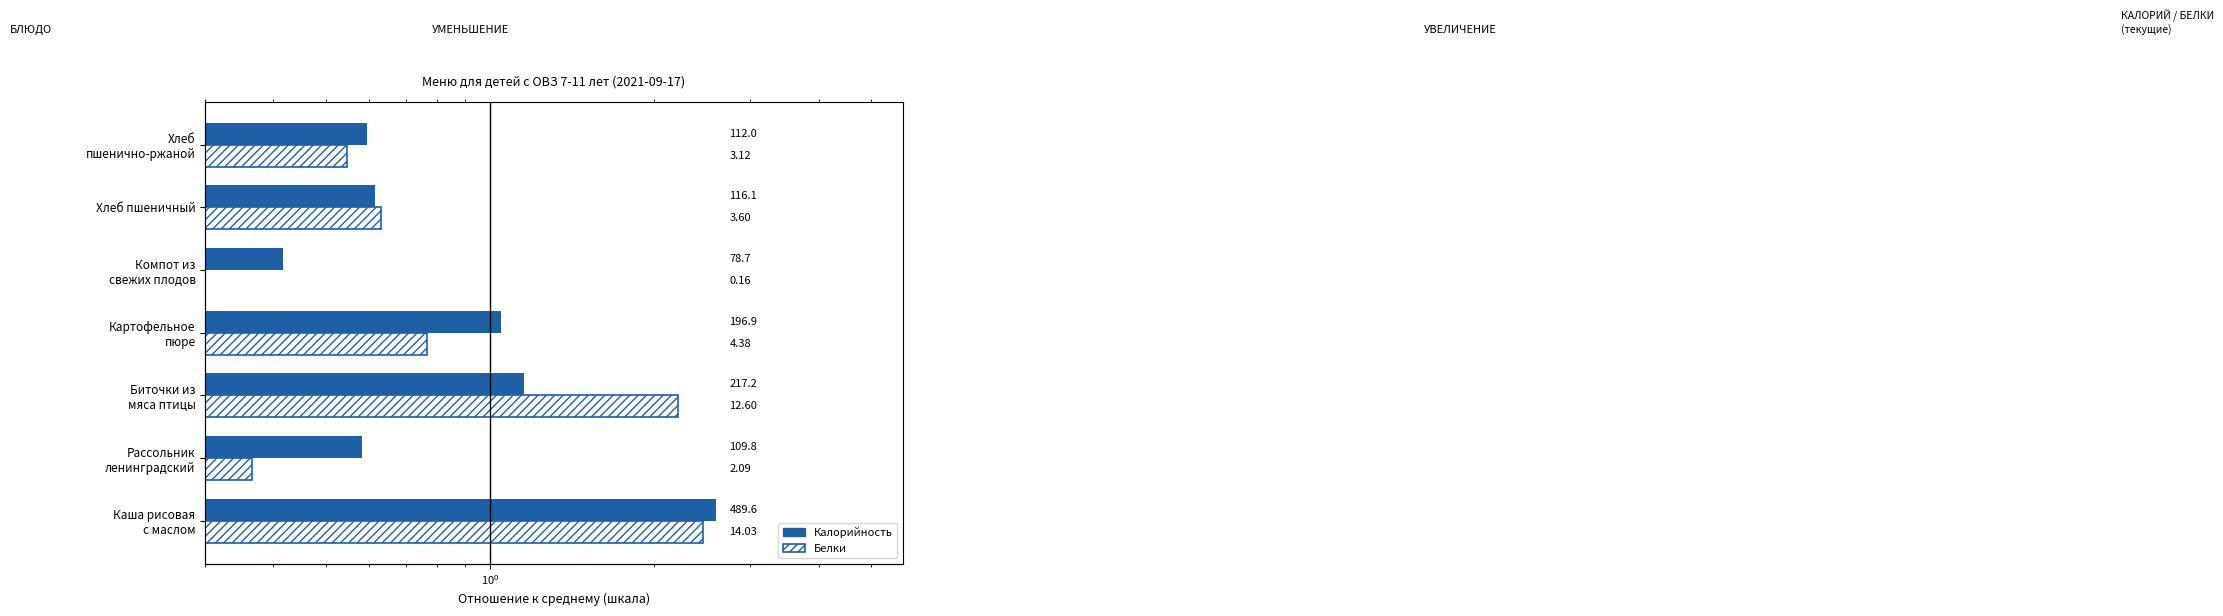

How many bars are there in each group?

2